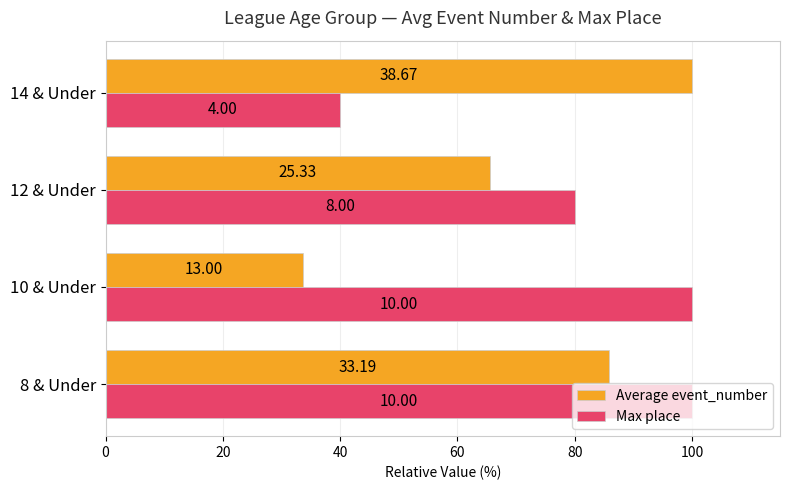

What are all the series names shown in the legend?

Average event_number, Max place